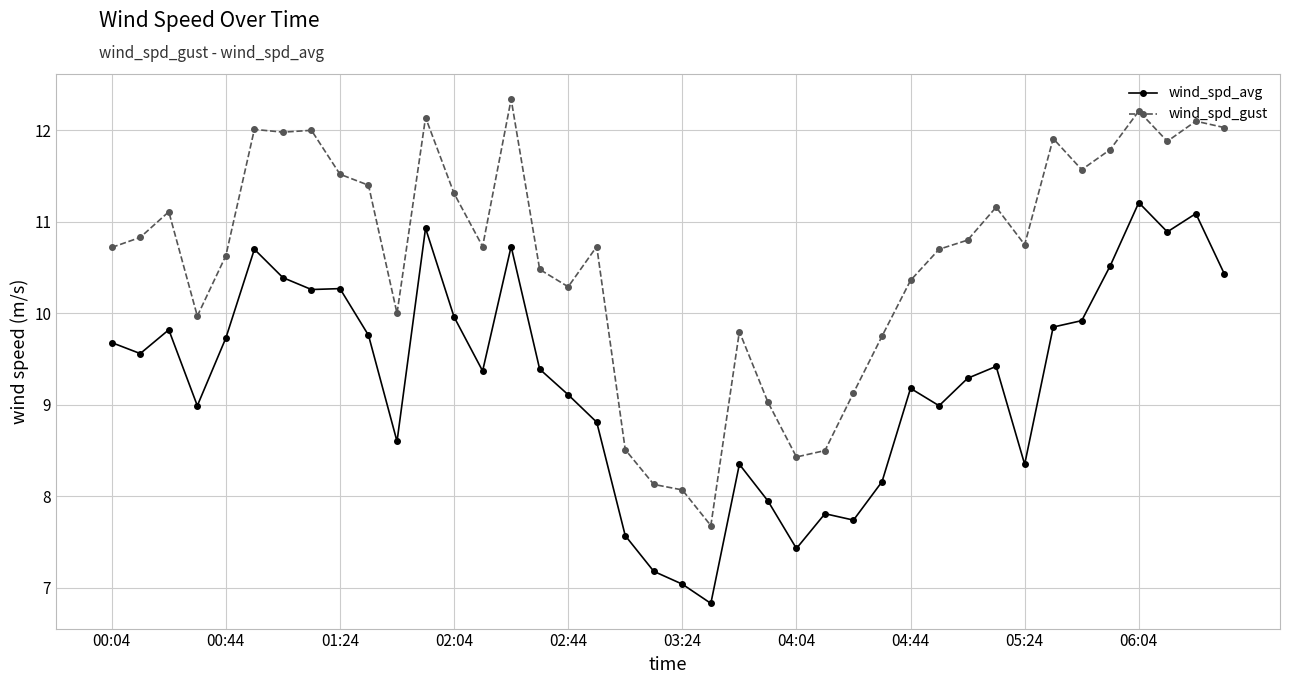

Which series has the largest range (max minus min)?

wind_spd_gust